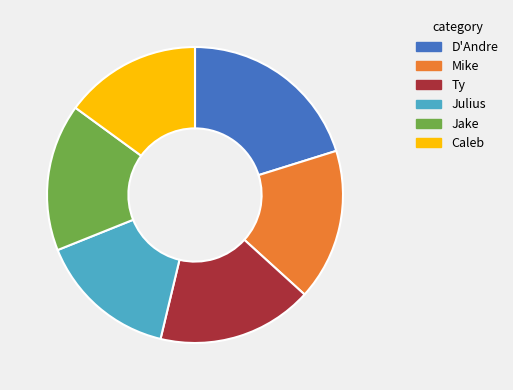

What is the ratio of the value at Caleb to the value at D'Andre?

0.7